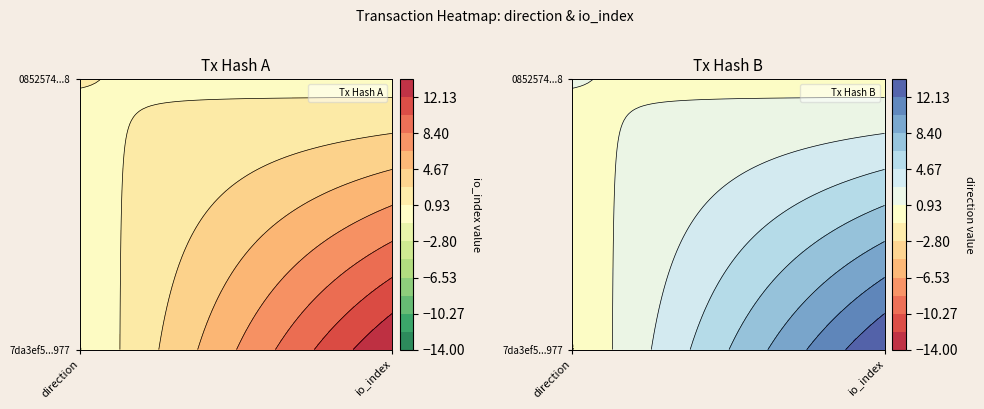

Reading left to right, what are all the values shown in this chart?

7da3ef5ce805f718b95fadc92f539562177a977: -1=-1	1=14
0852574de731874744ec268639d170b710e96e8: -1=1	1=0